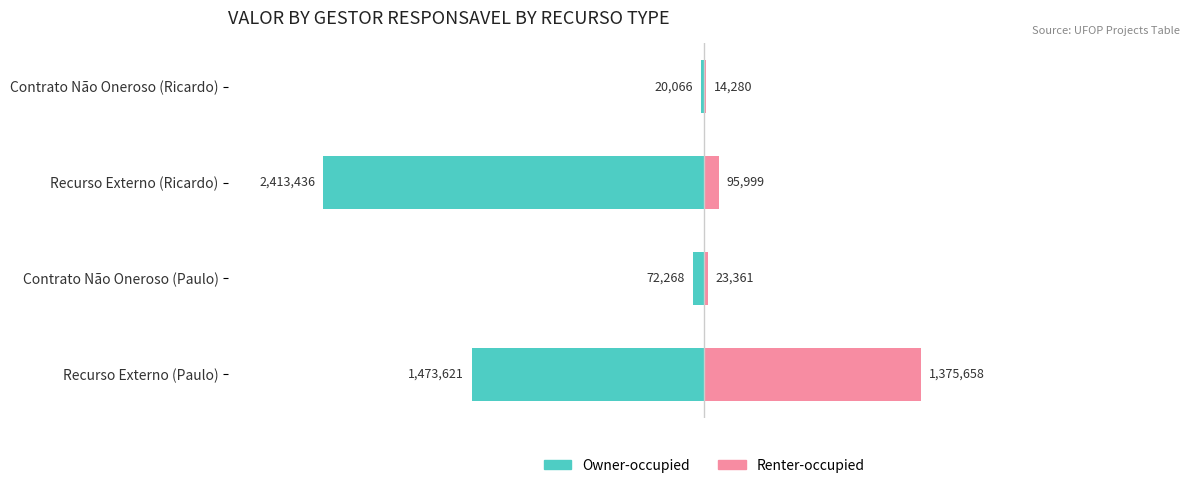

Reading left to right, transcribe all the data shown in this chart.

Owner-occupied: -1473621.1	-72268.0	-2413435.8	-20065.8
Renter-occupied: 1375658.4	23361.4	95999.0	14279.5